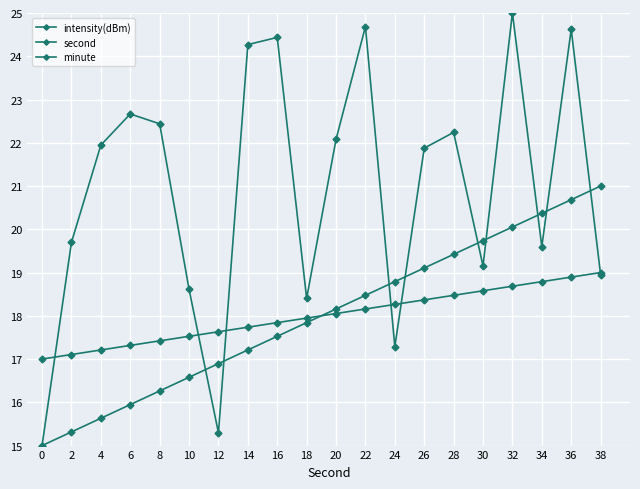

True or false: minute has a value of 29.6 at 0.

False